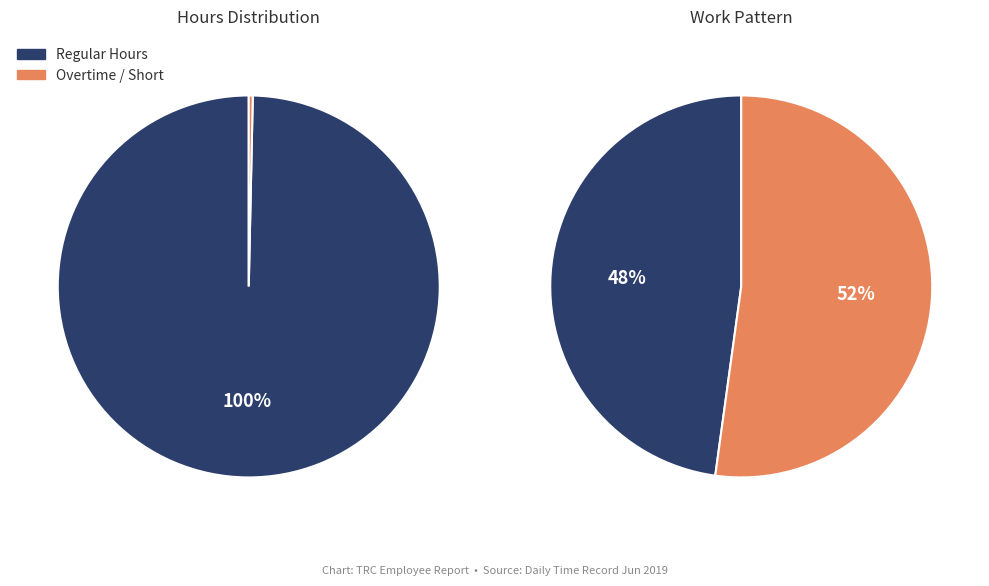

Is it true that 8-Sat is 10% of the pie?

False